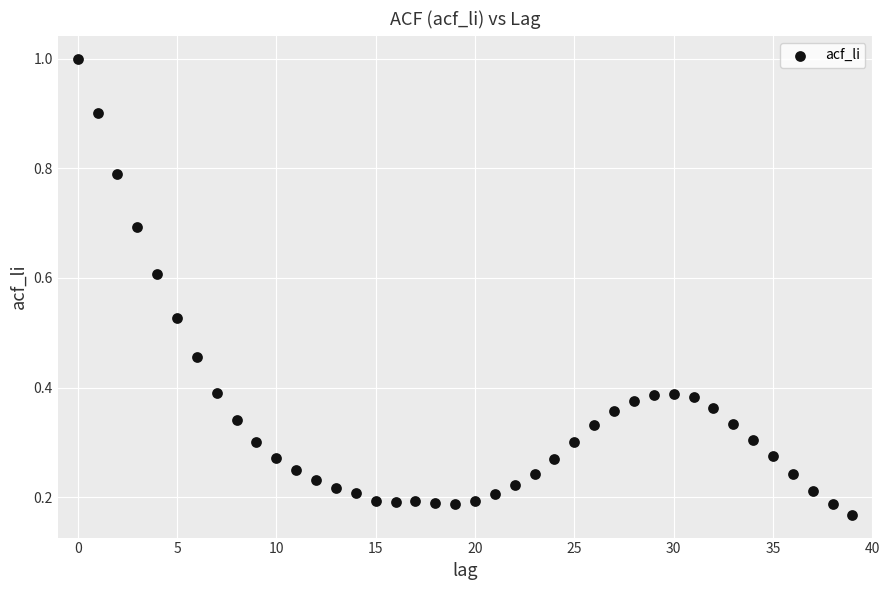

How many data points are displayed?

40